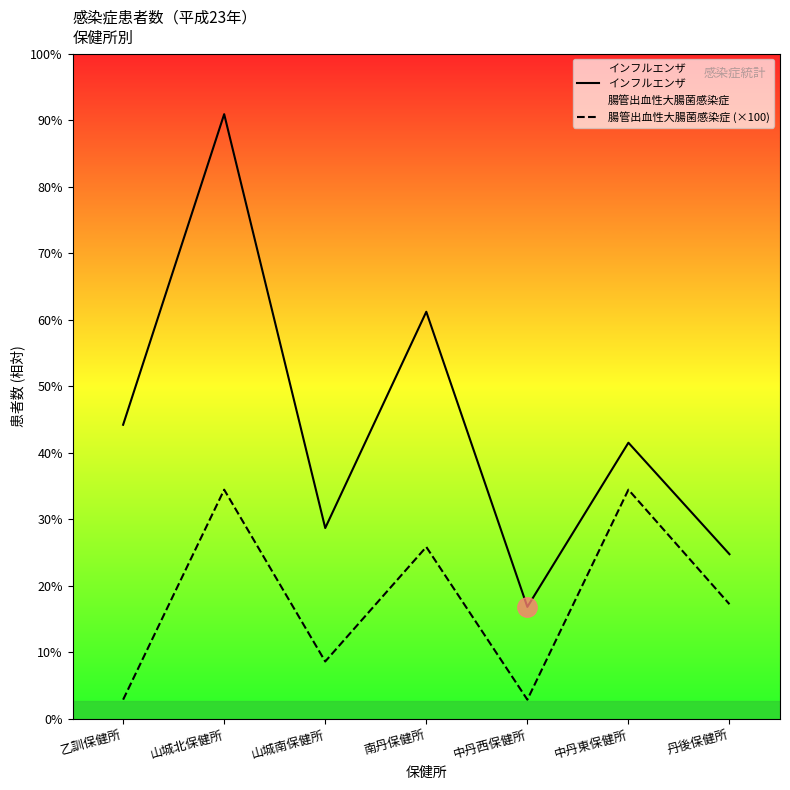

Is the value of インフルエンザ at 中丹西保健所 greater than the value of 腸管出血性大腸菌感染症 (×100) at 丹後保健所?

No